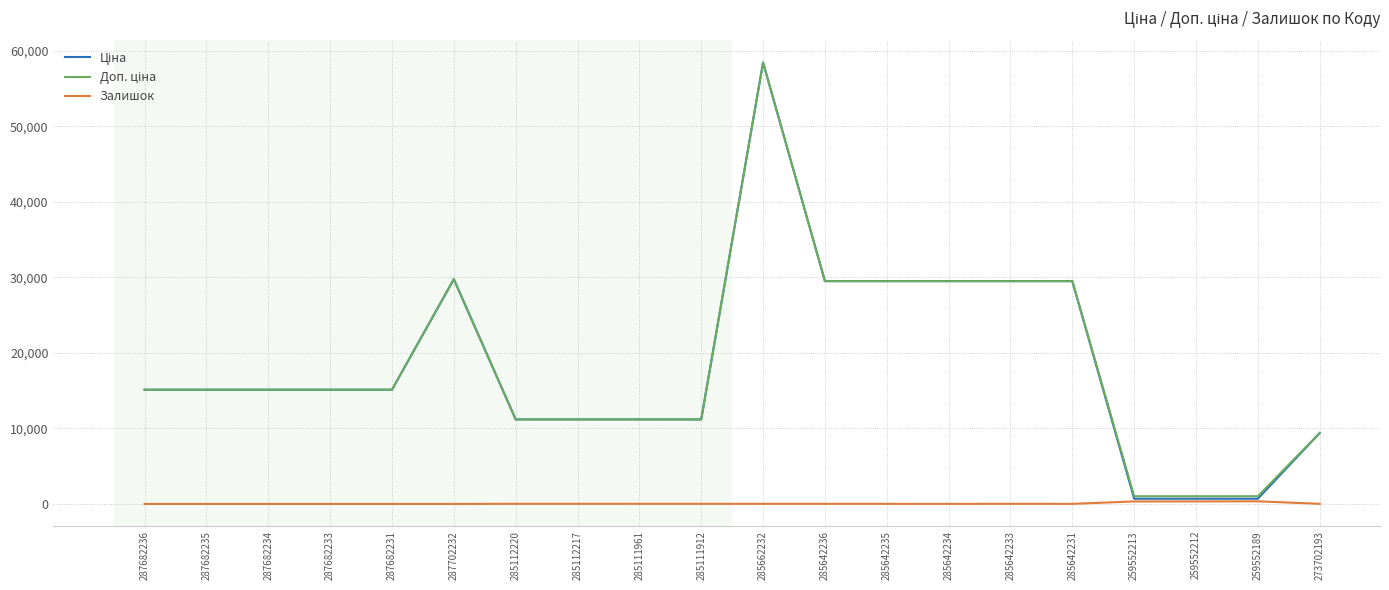

At which category does the chart reach its peak across all series?

285662232